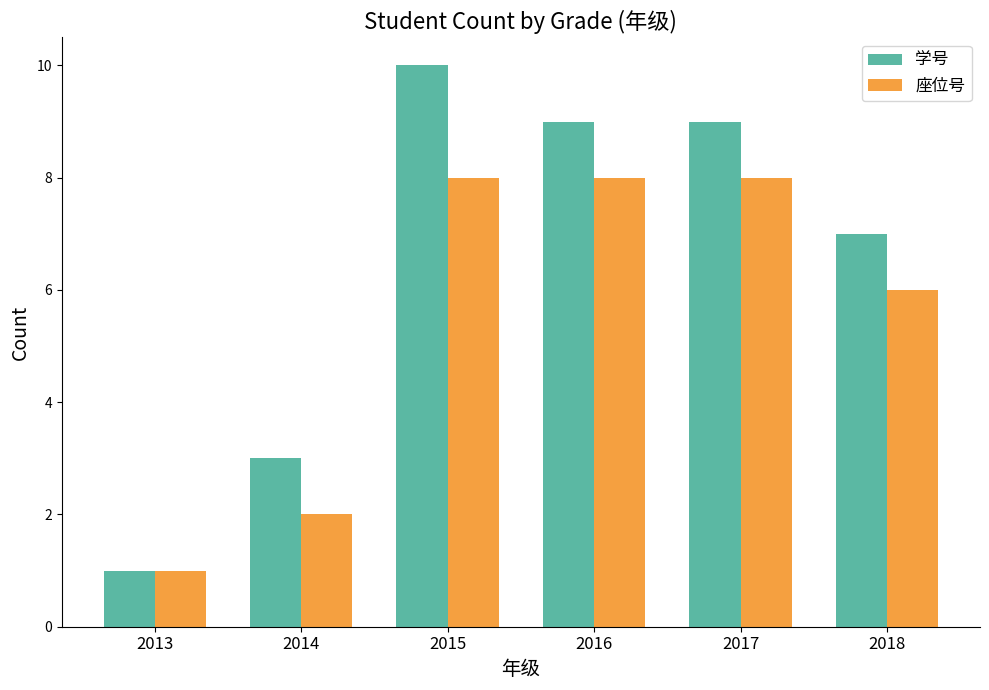

What is the sum of all 学号 values?

39